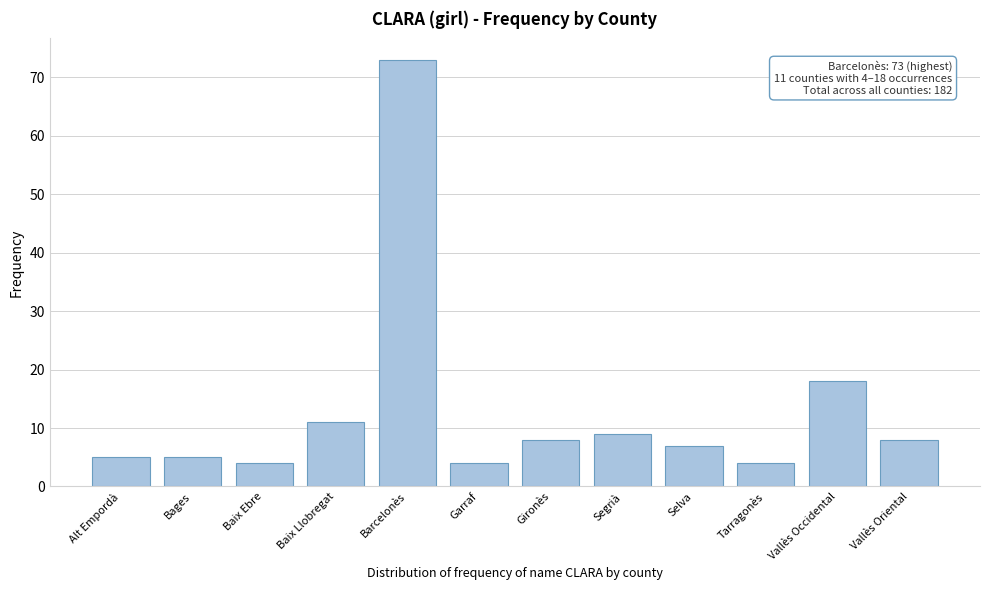

Reading left to right, list all the values displayed in this chart.

Alt Empordà=5	Bages=5	Baix Ebre=4	Baix Llobregat=11	Barcelonès=73	Garraf=4	Gironès=8	Segrià=9	Selva=7	Tarragonès=4	Vallès Occidental=18	Vallès Oriental=8